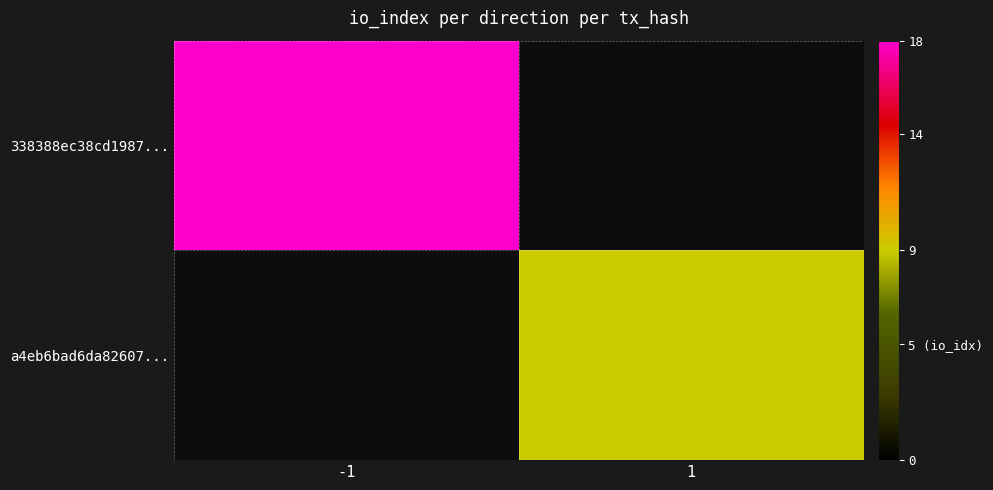

At which label is 338388ec38cd1987... closest to 18?

-1